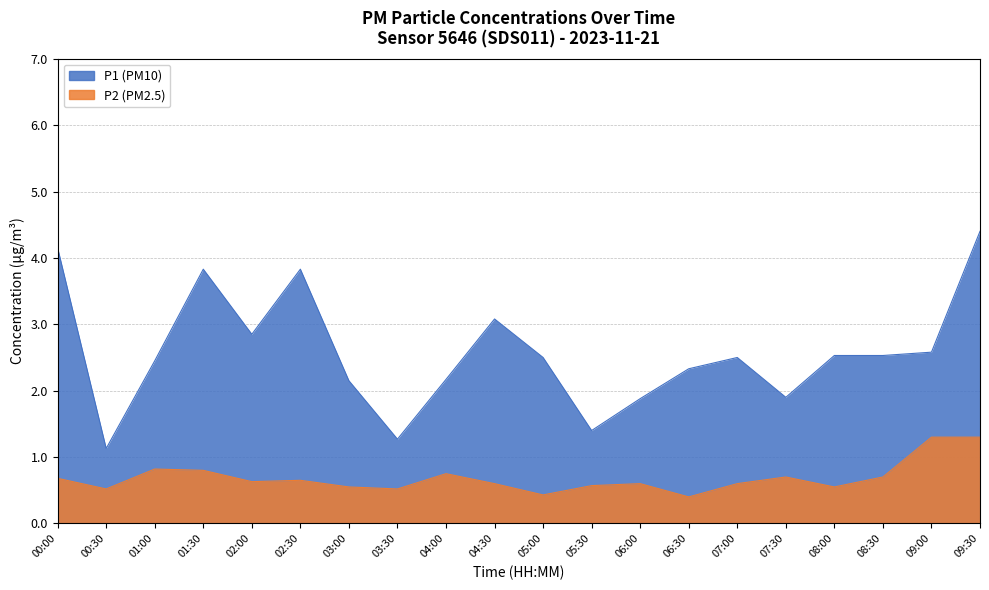

Which series has the widest spread of values?

P1